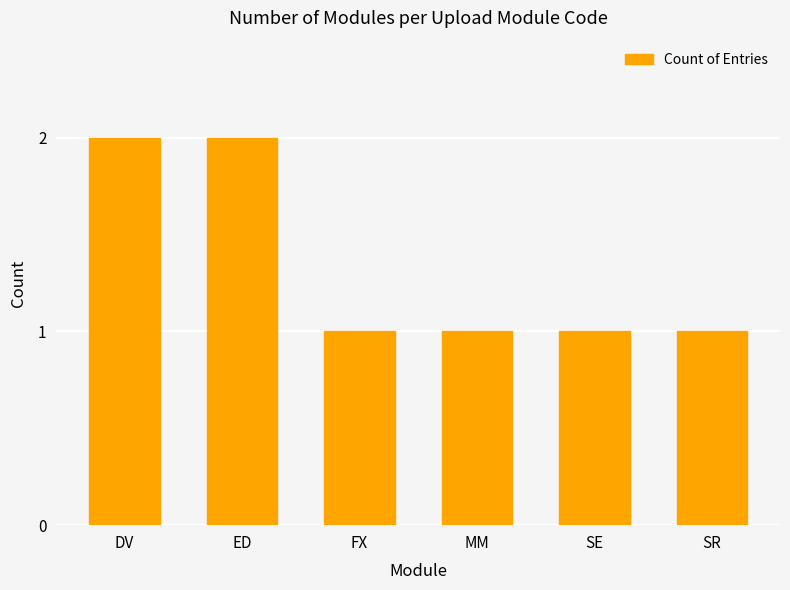

The chart shows a value of 1 at FX. True or false?

True